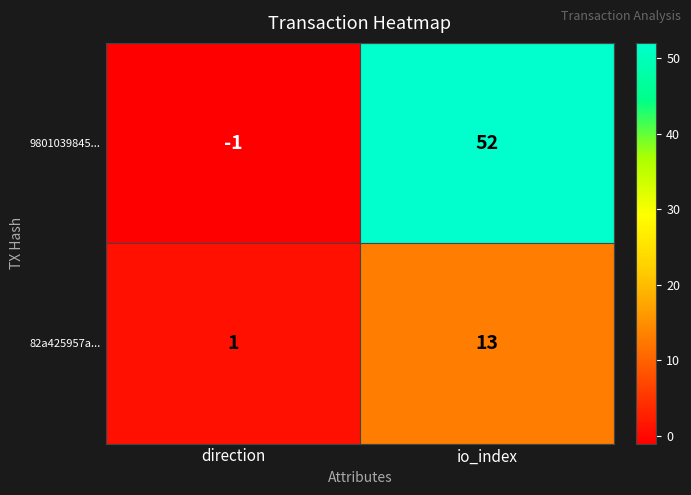

What is the maximum value for 82a425957a...?

13